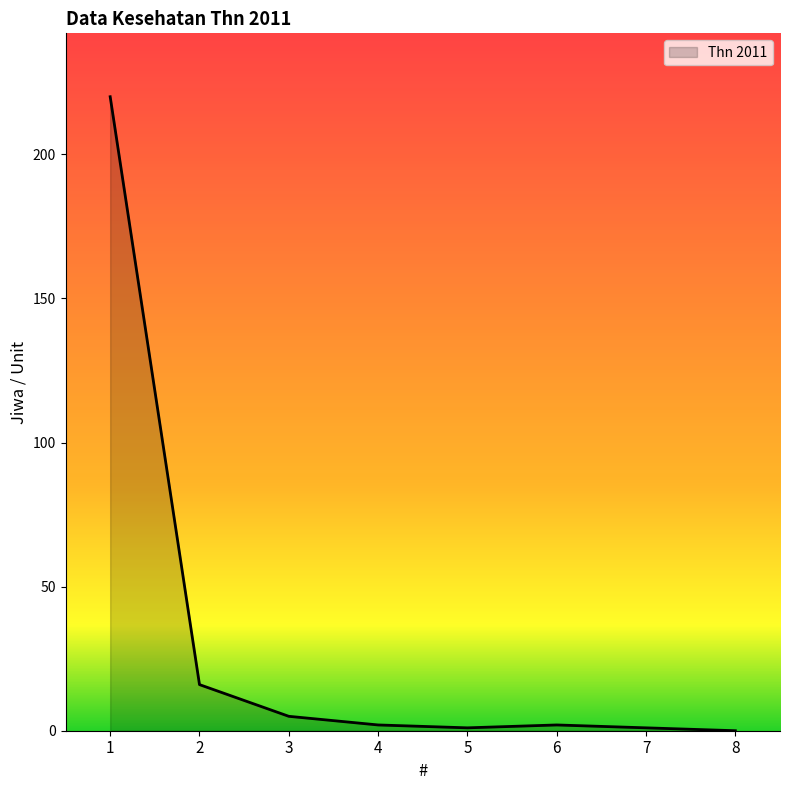

What is the change in value from 2 to 7?

-15